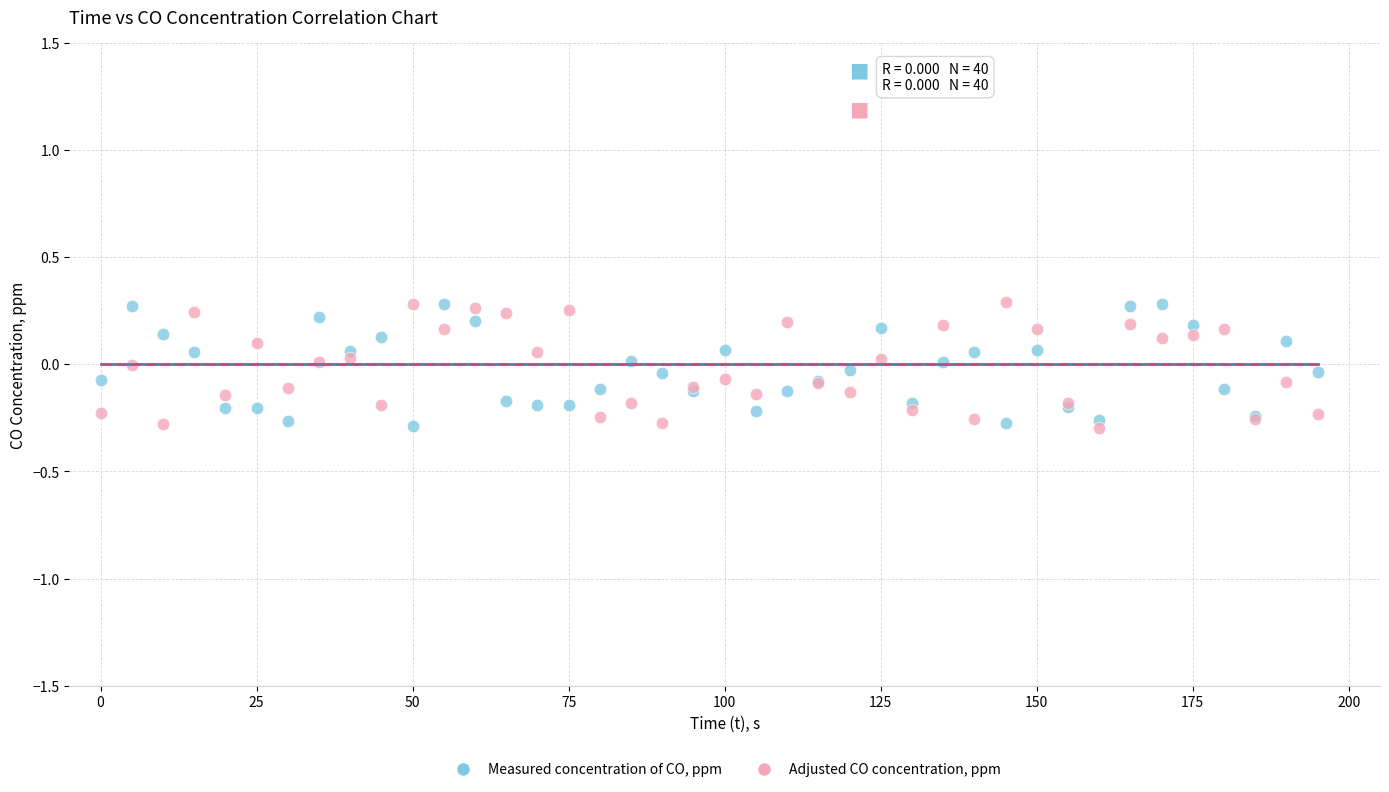

What is the X range (max minus min) for the scatter plot?

195.0